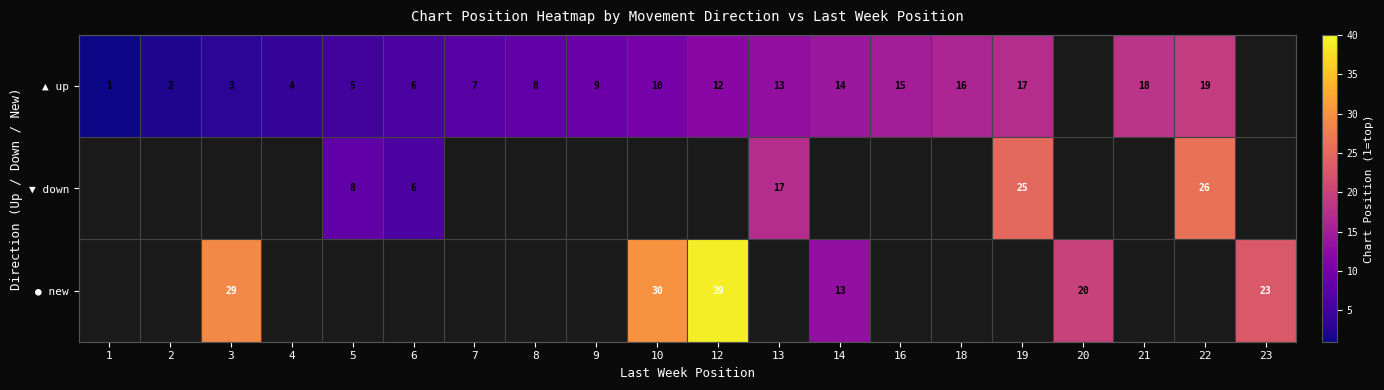

The value of ▲ up at 5 is 5. True or false?

True